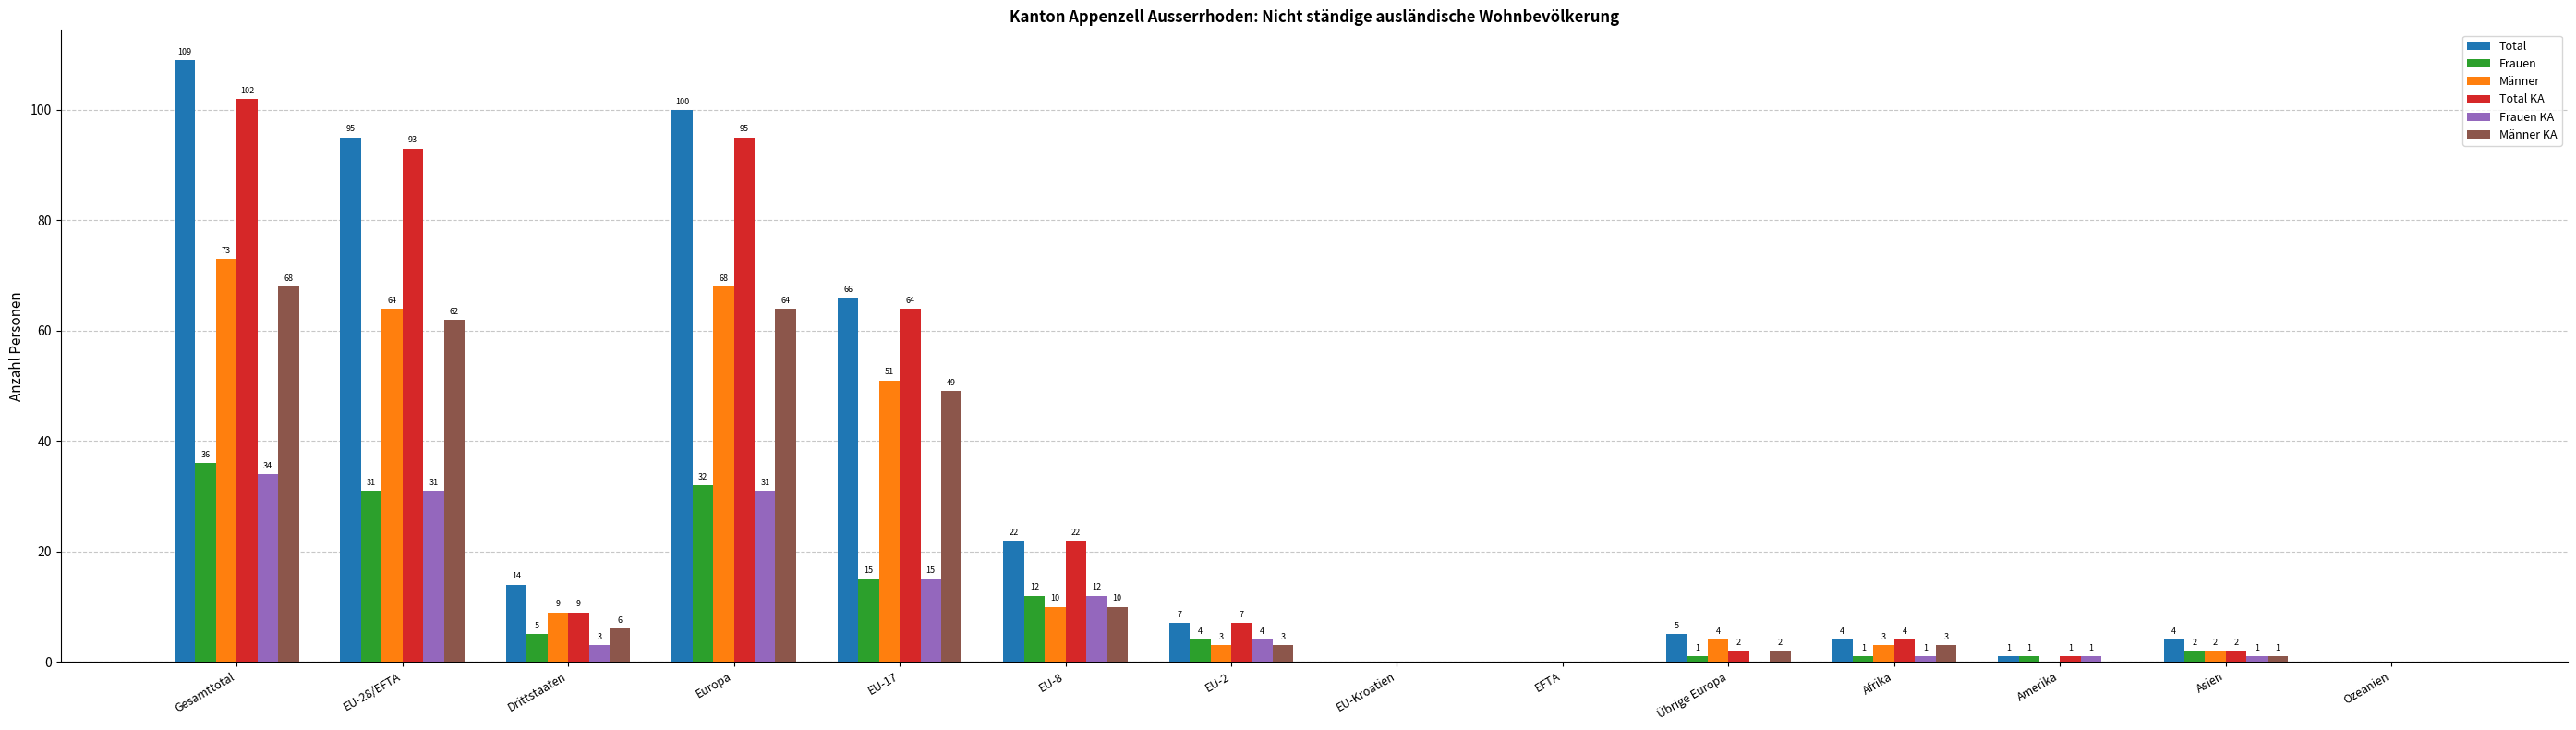

Which label corresponds to the largest value in the chart?

Gesamttotal